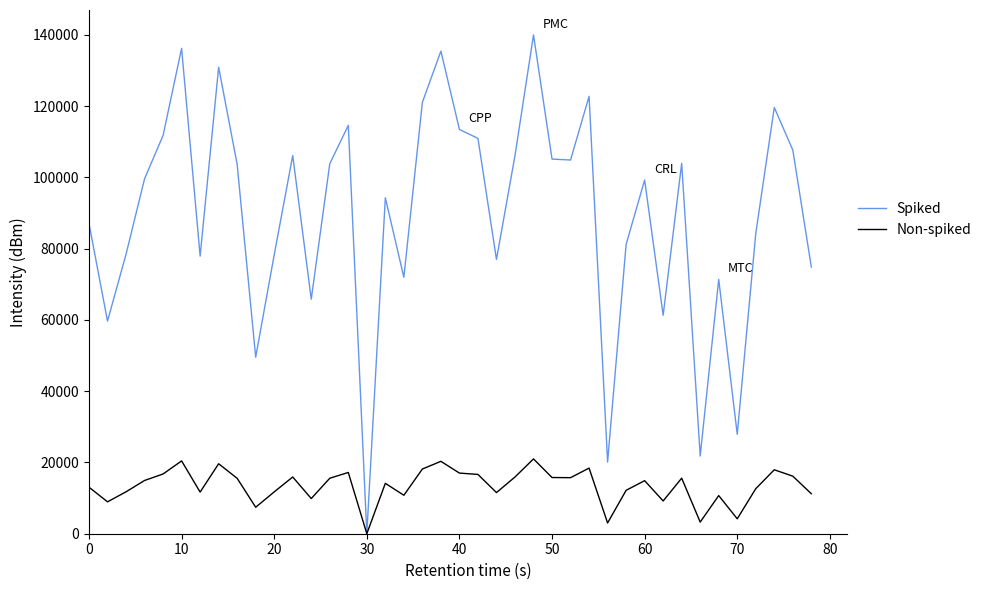

Rank the series by their average value, from lowest to highest.

Non-spiked, Spiked